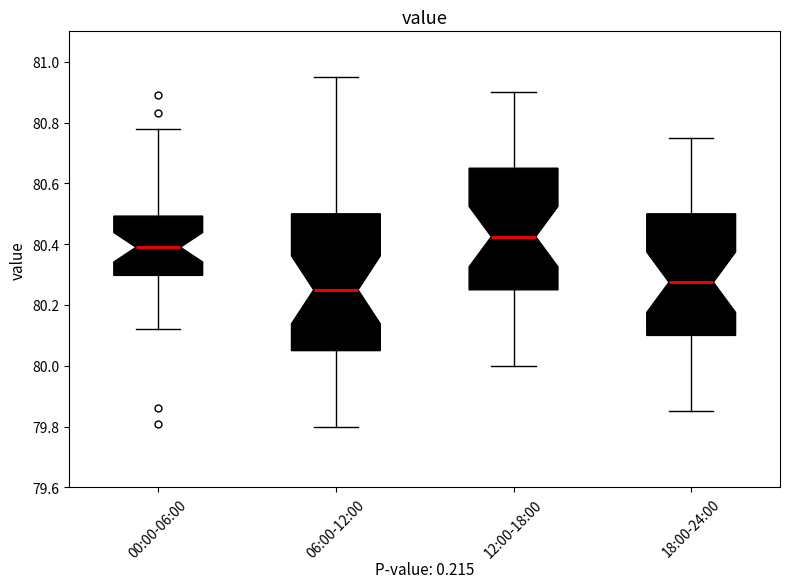

Reading left to right, read every box against the y-axis: the position of its median line, the range the box covers, and the ends of its whiskers. The values are not printed on the chart, so give them approximately, as read against the axis.

00:00-06:00: median 80.40, box 80.30 to 80.50, whiskers 80.12 to 80.78
06:00-12:00: median 80.26, box 80.06 to 80.50, whiskers 79.80 to 80.96
12:00-18:00: median 80.42, box 80.26 to 80.66, whiskers 80.00 to 80.90
18:00-24:00: median 80.28, box 80.10 to 80.50, whiskers 79.86 to 80.76